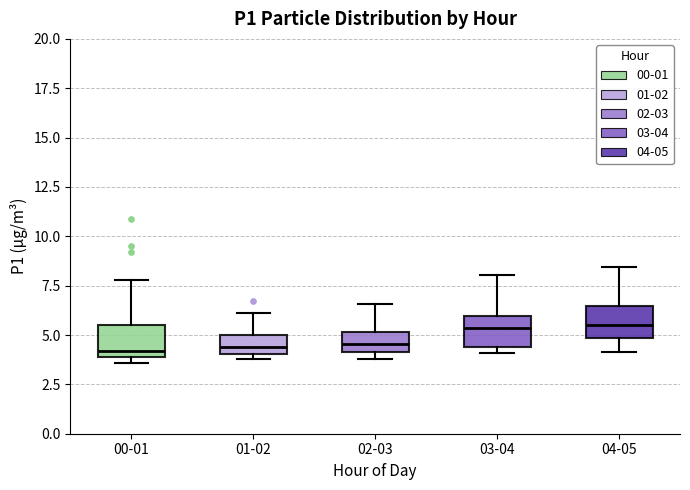

Where is the upper edge of the box for 01-02 on the y-axis? The values are not printed on the chart, so give them approximately, as read against the axis.

5.0